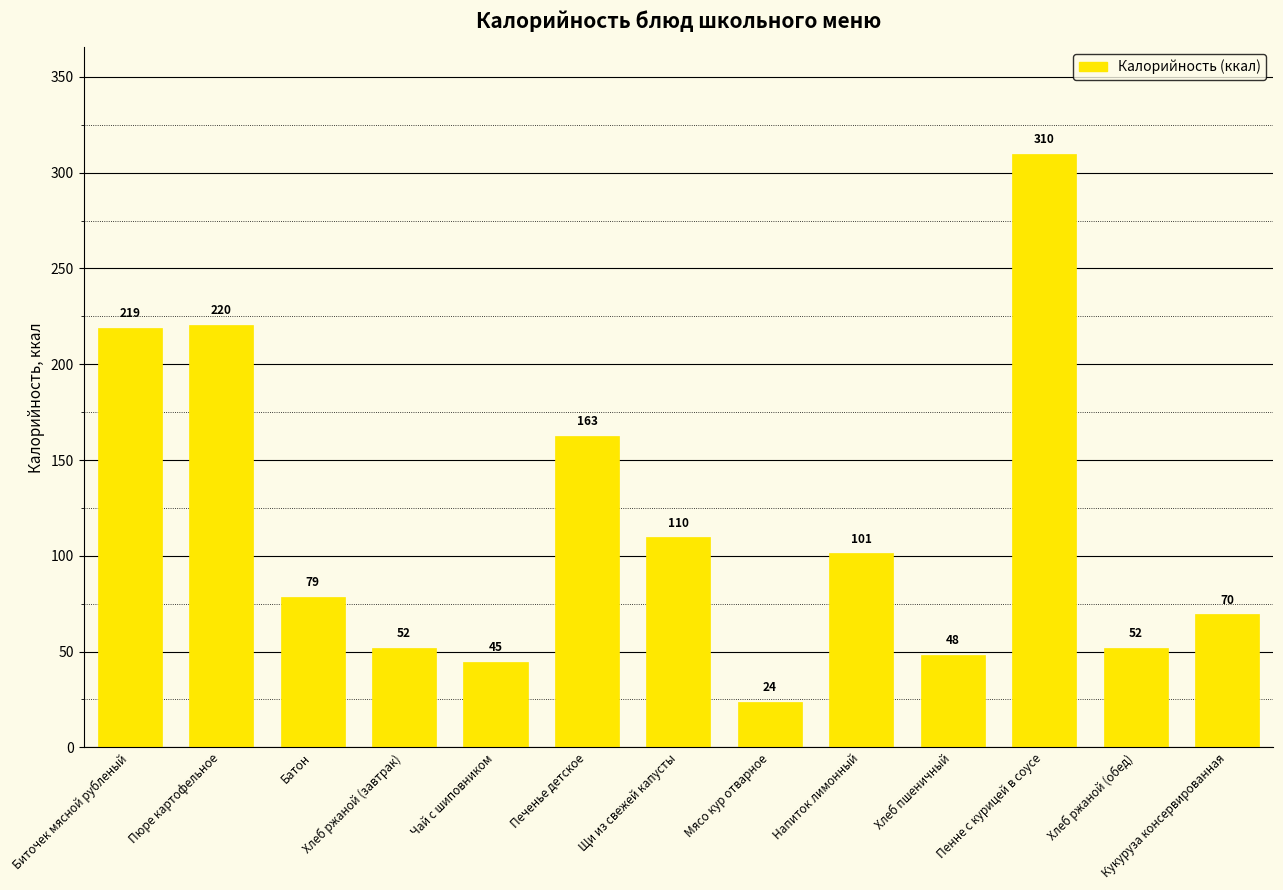

Is it true that the value at Чай с шиповником is 79.8?

False